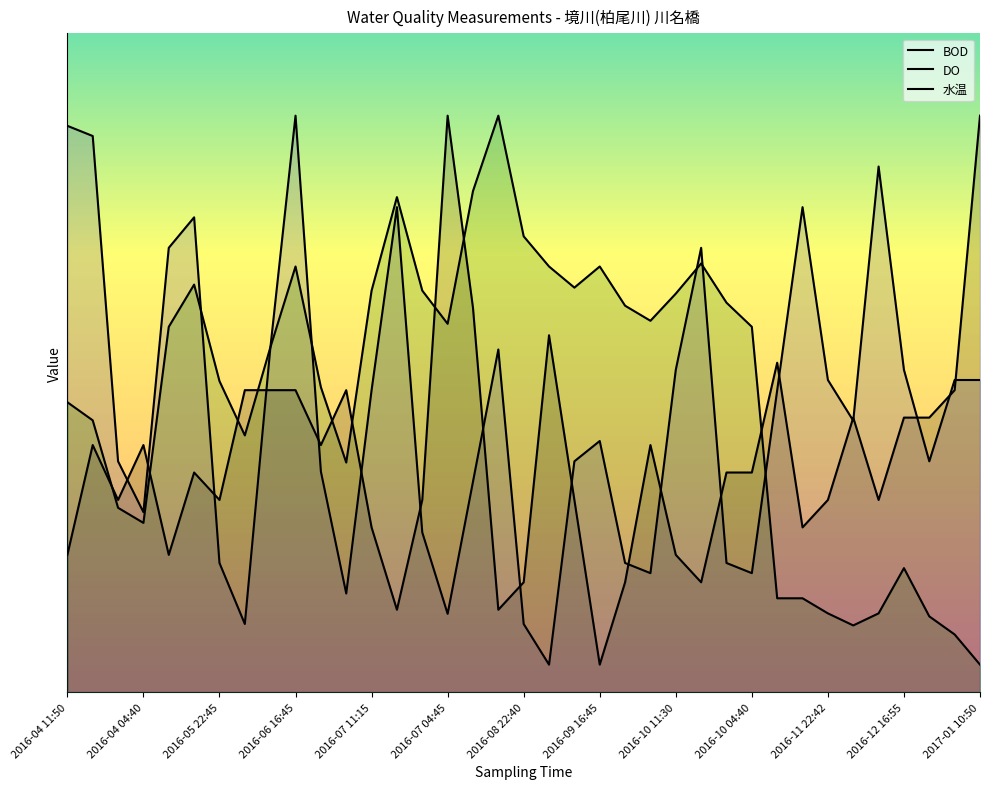

The 水温 series shows 4.7 at 2016-09 16:45. True or false?

True